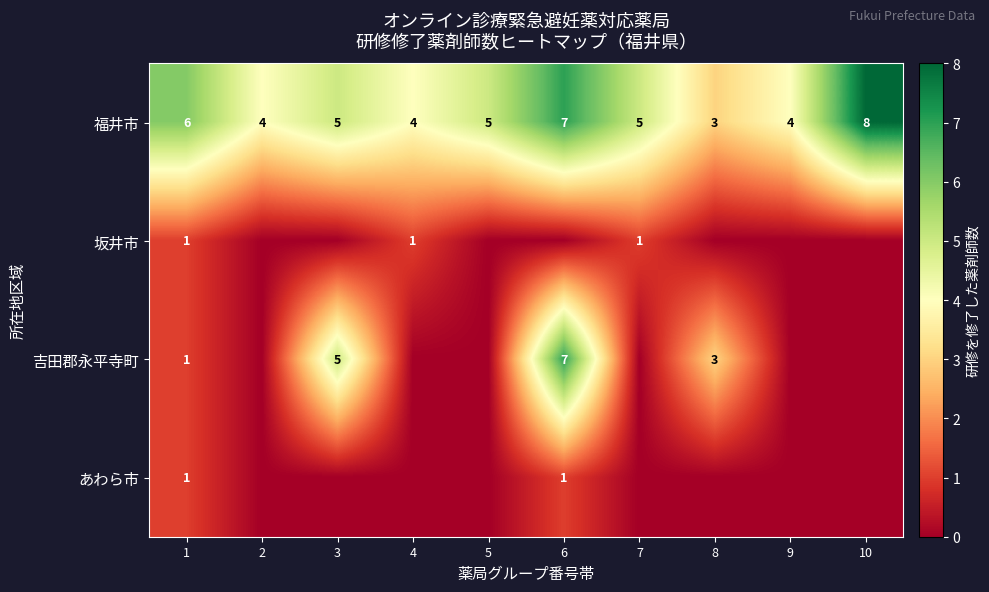

What is the difference between the 福井市 values at 10 and 5?

3